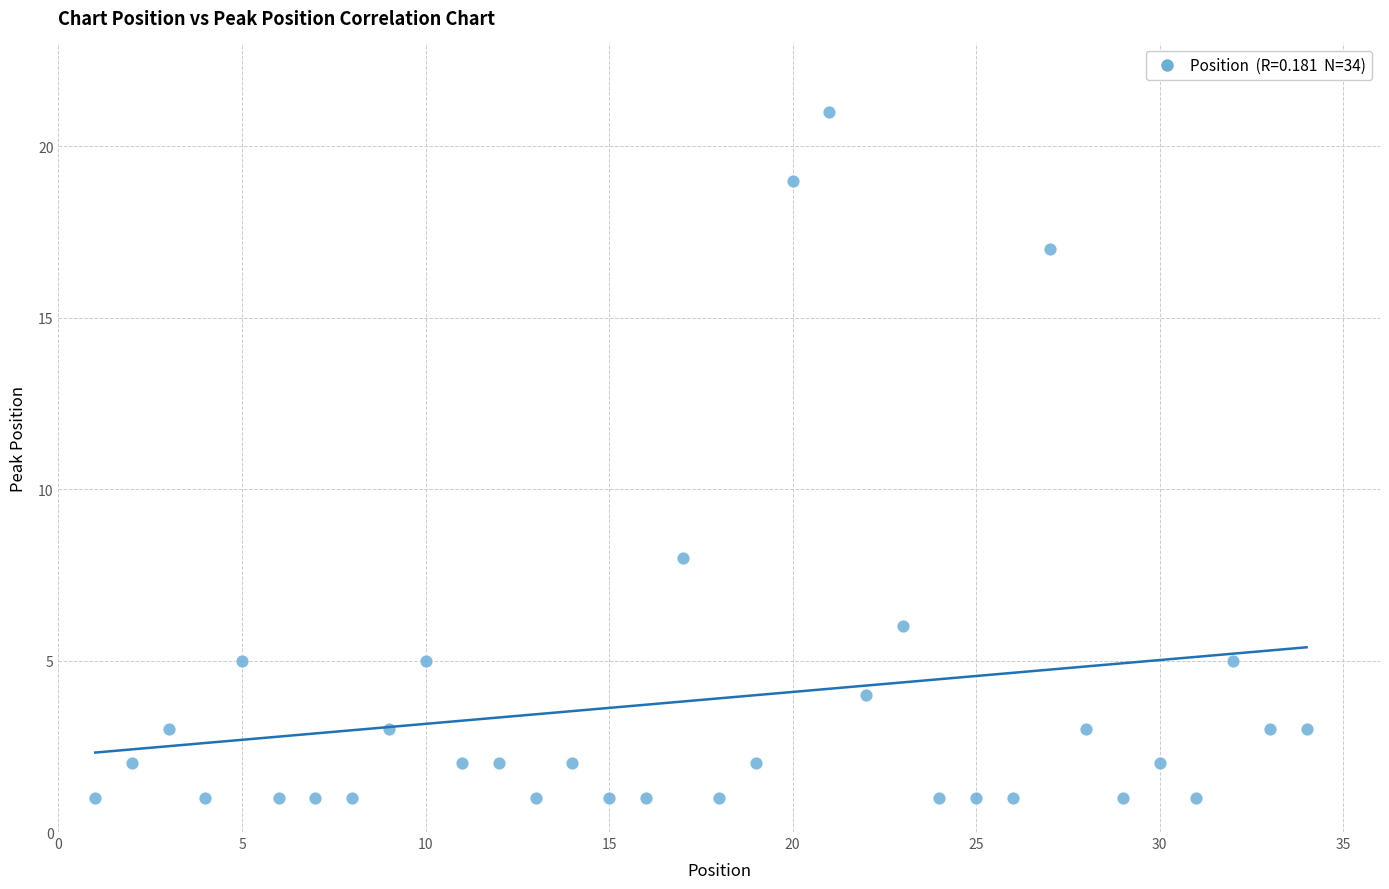

What Y value in the scatter plot is closest to 11?

8